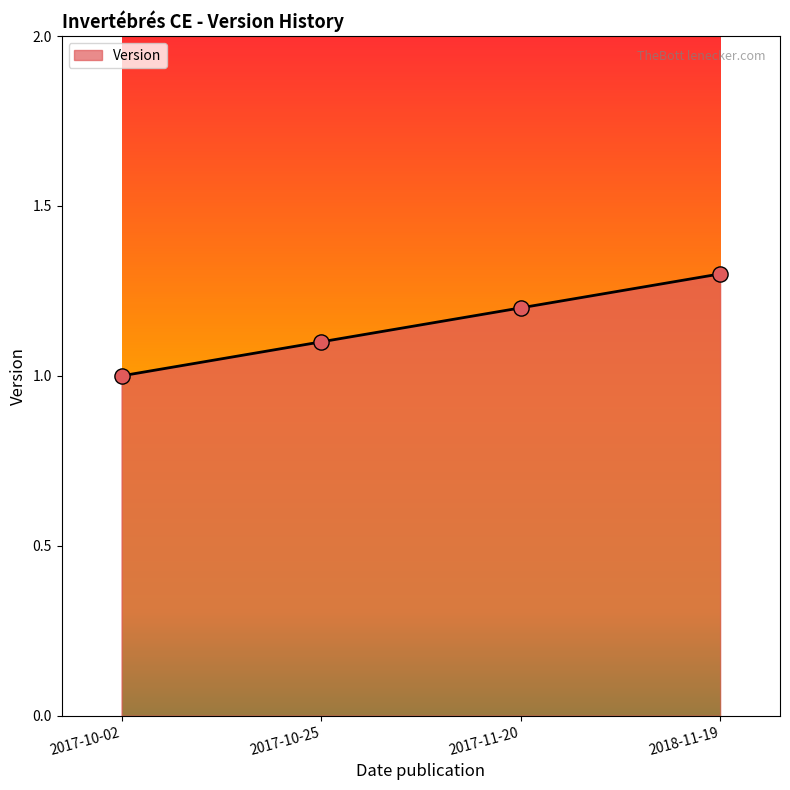

What is the ratio of the value at 2017-11-20 to the value at 2017-10-02?

1.2